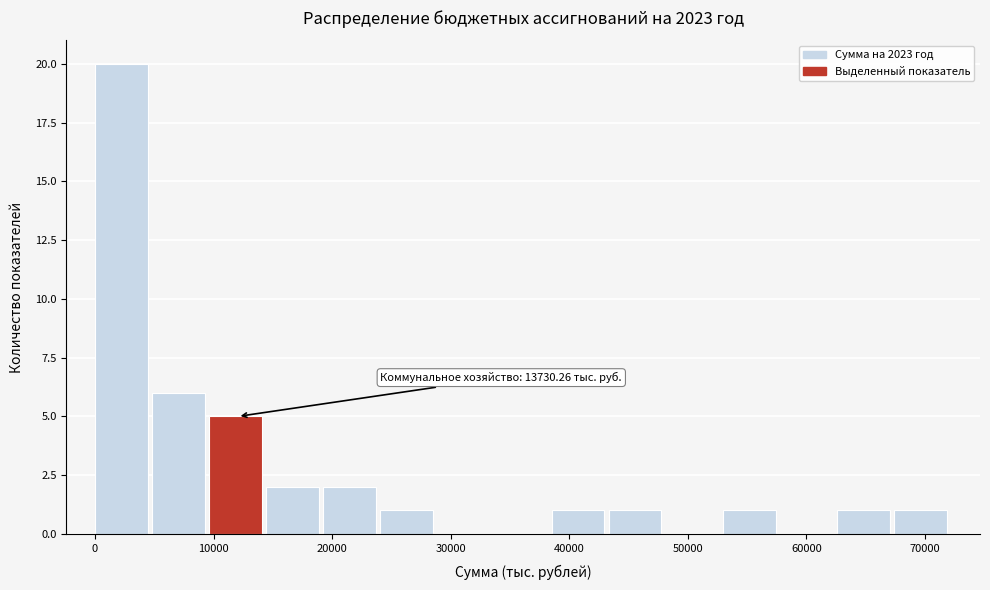

Which range on the x-axis has the tallest bar?

0 to 5000